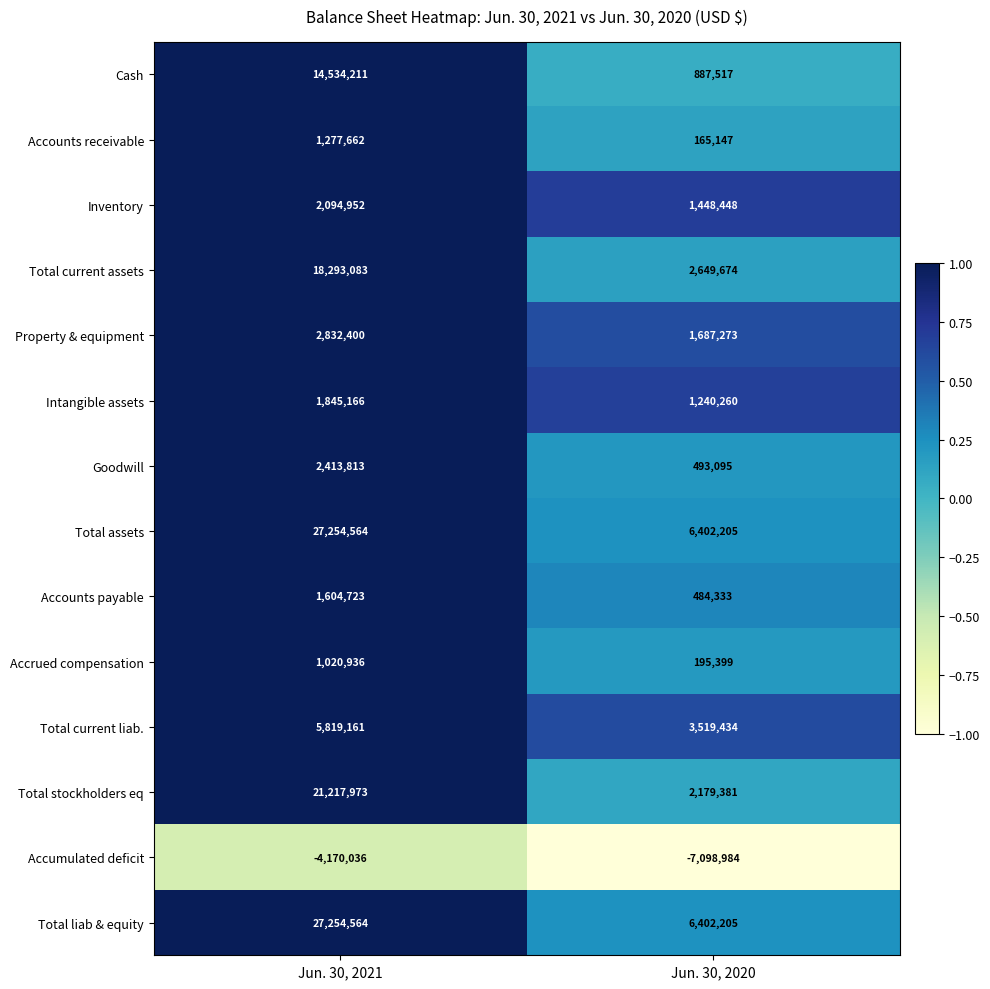

Which category has the lowest value across all series?

Jun. 30, 2020